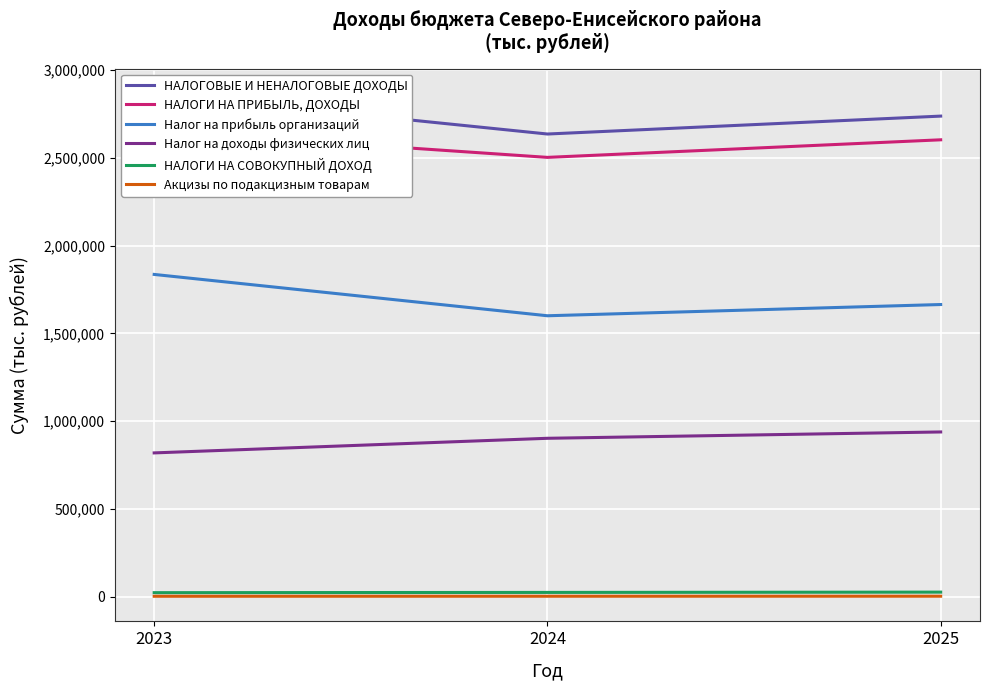

What is the average value of the Акцизы по подакцизным товарам series?

2467.1